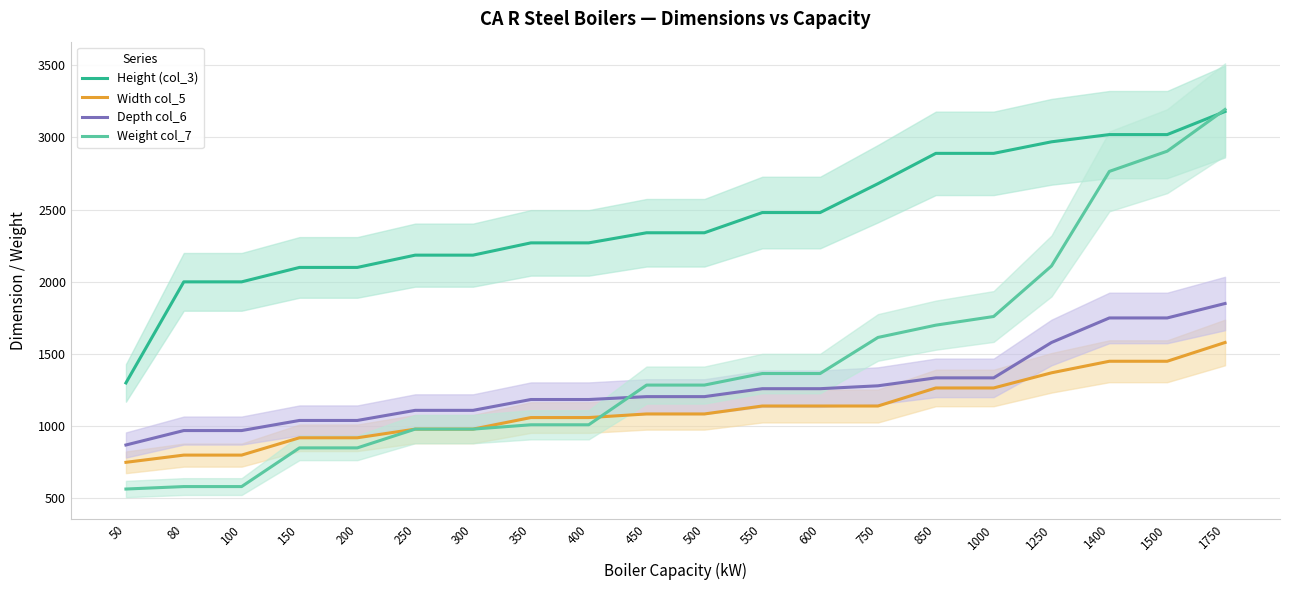

What is the sum of the Width col_5 values at 150 and 400?

1980